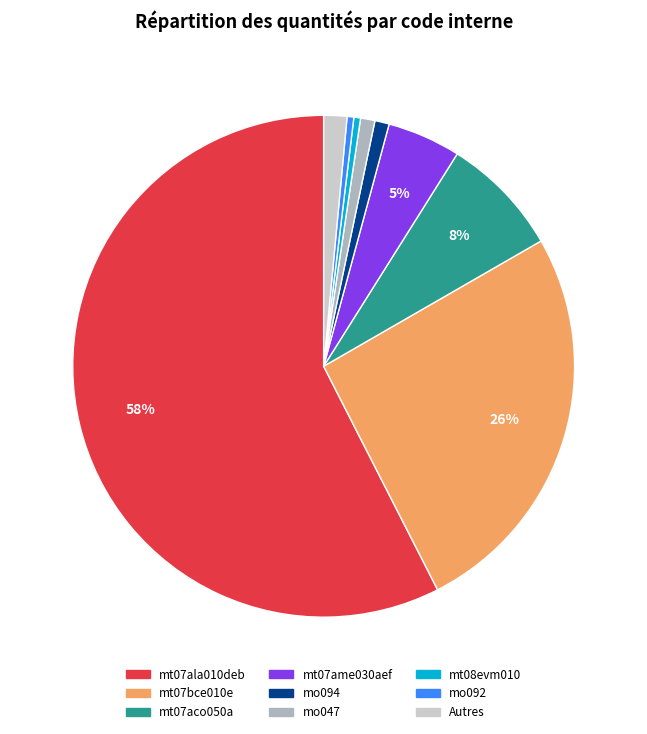

What is the largest slice in the pie chart?

mt07ala010deb